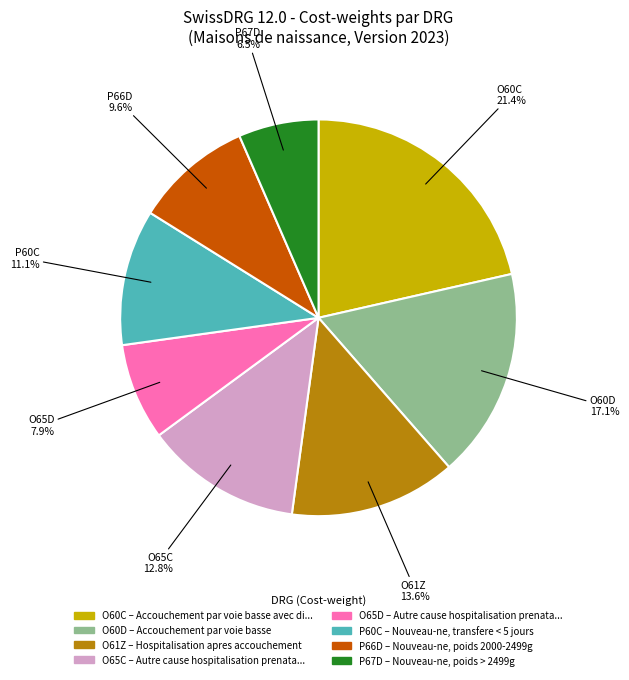

How many slices are in this pie chart?

8